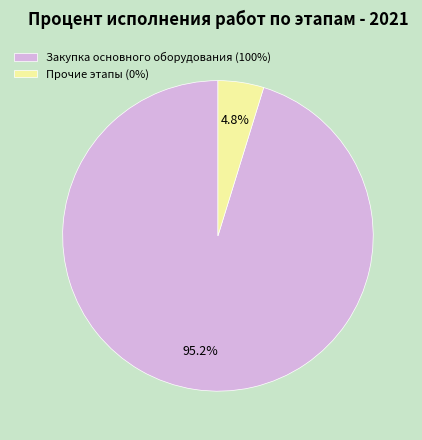

How many slices are in this pie chart?

2